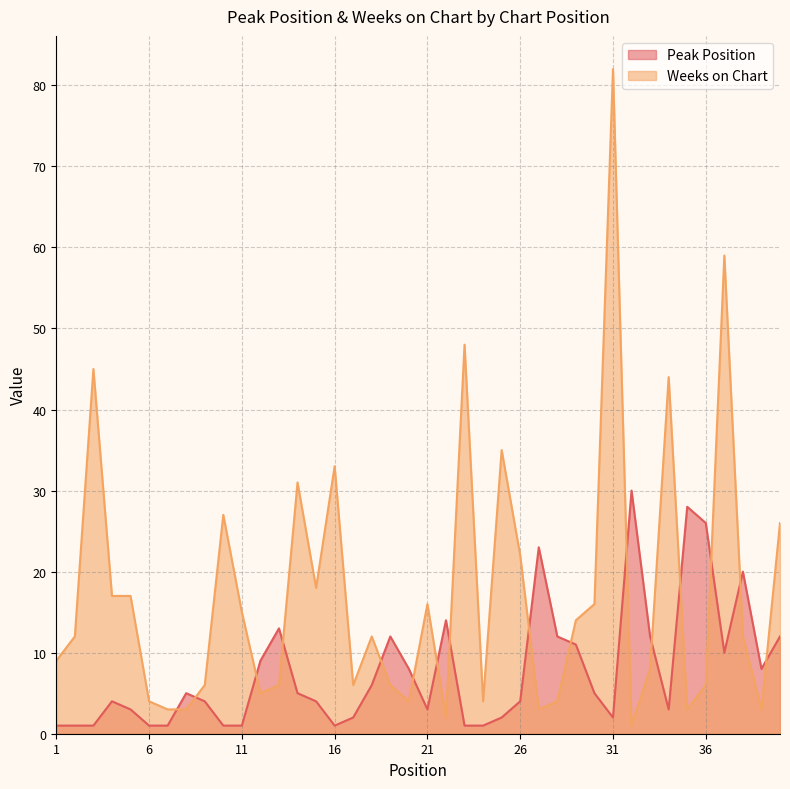

Where do Peak Position and Weeks on Chart first cross each other?

7 and 8